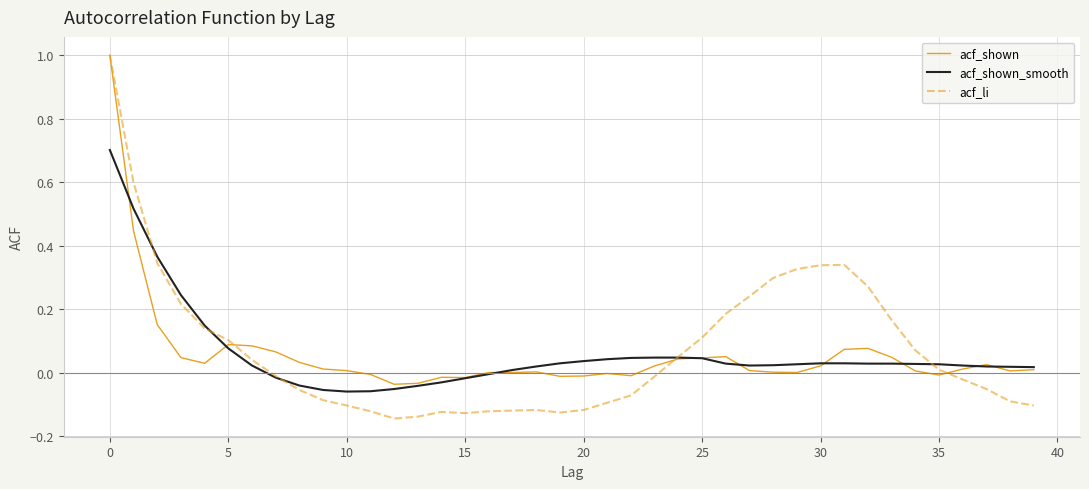

What is the maximum value shown in the chart?

1.0